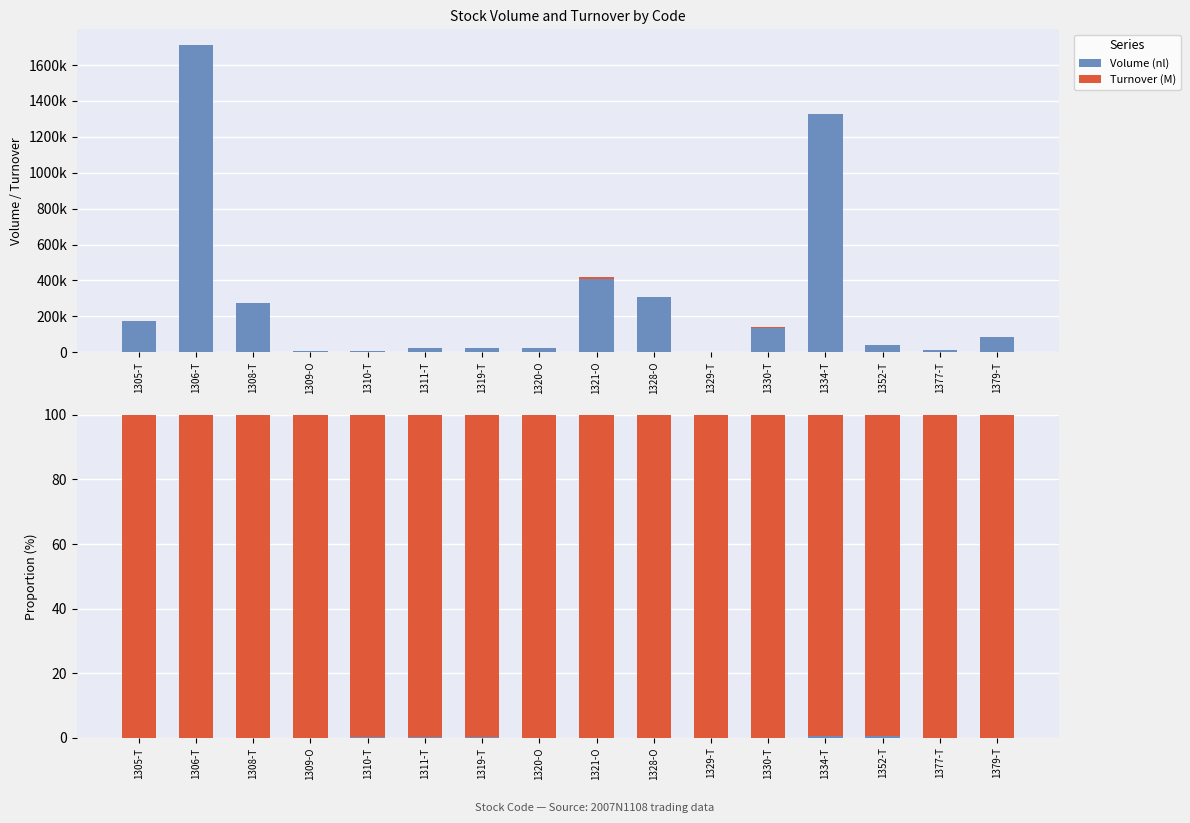

At how many categories does at least one series exceed 77?

16